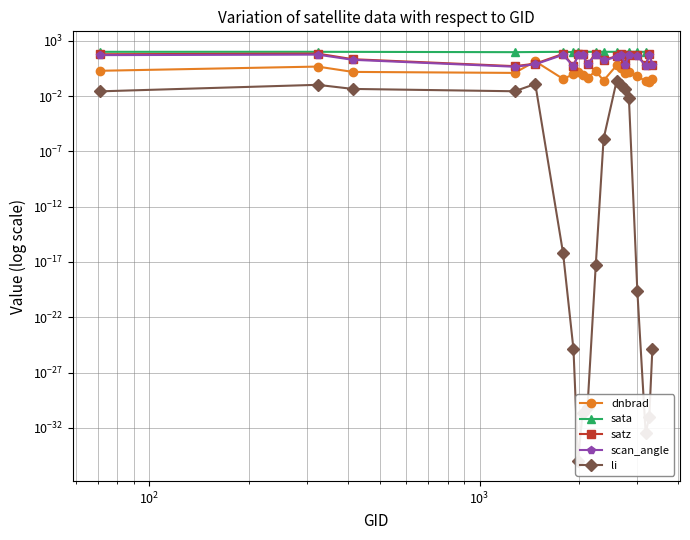

Is this an area chart (filled region under the line)?

No